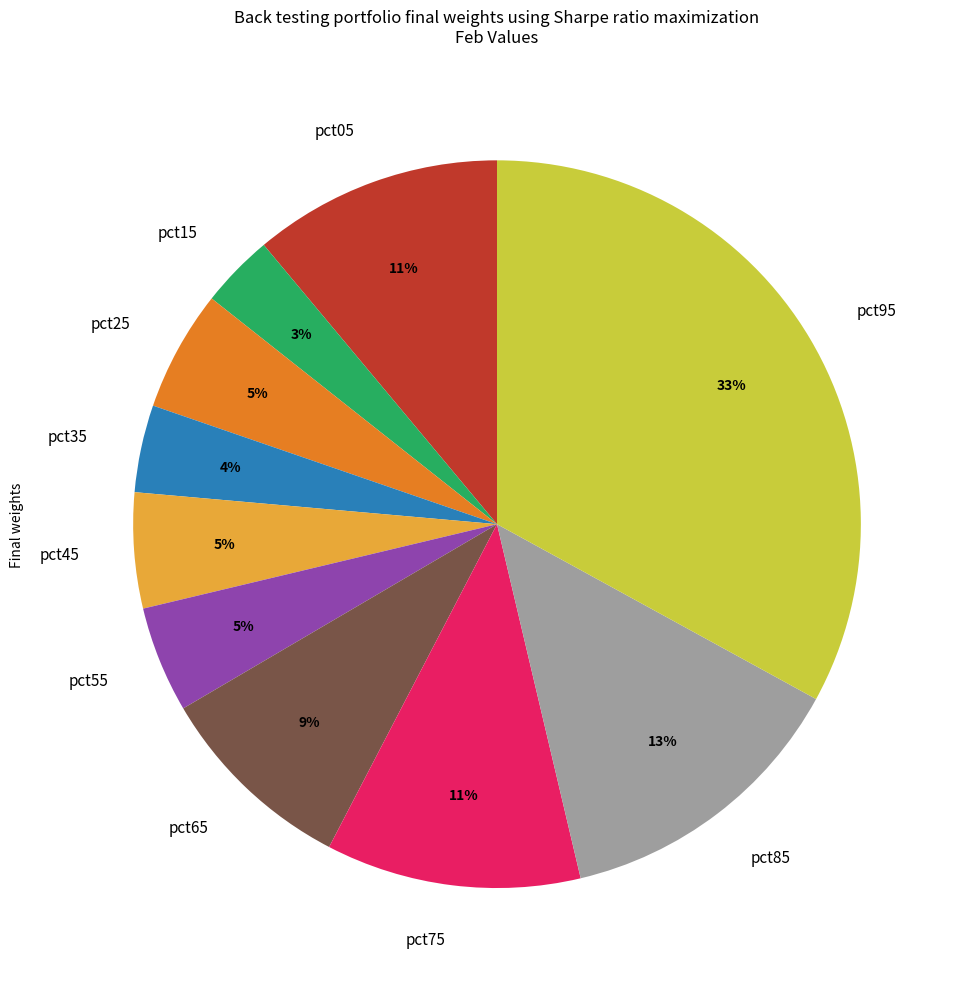

Between pct35 and pct45, which is larger?

pct45